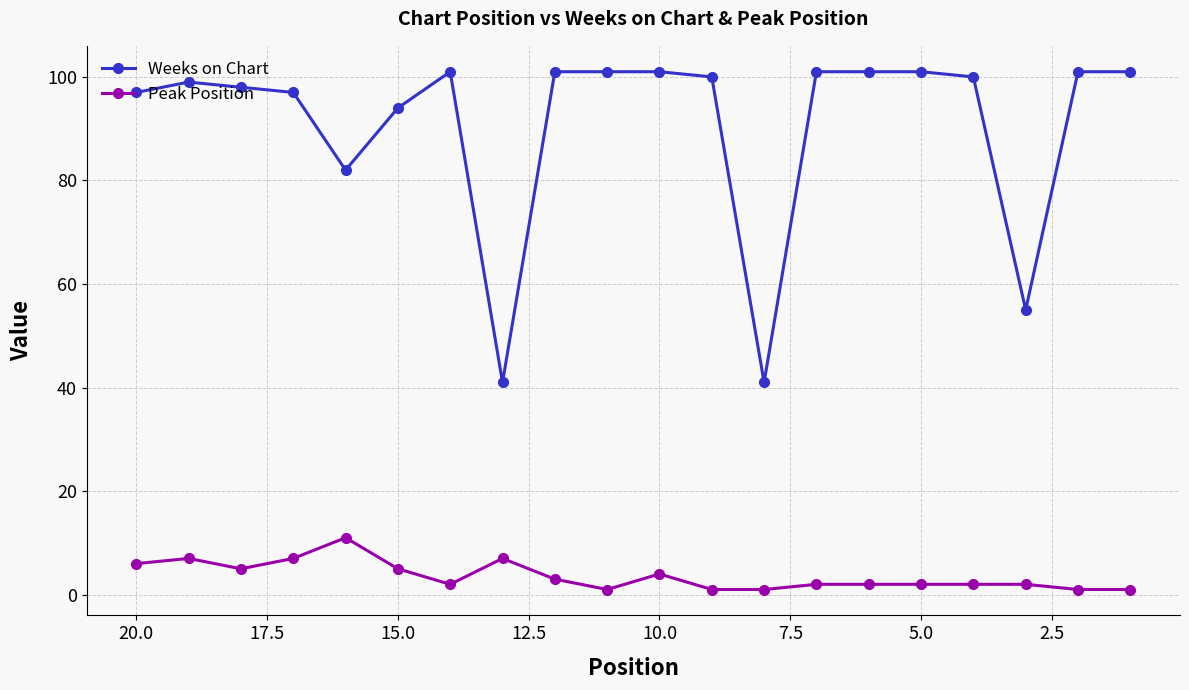

Between 10.0 and 0.0, which is larger?

10.0